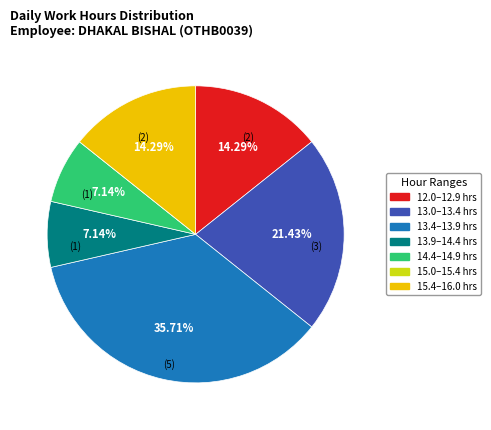

Is there any slice that represents more than half of the pie?

No